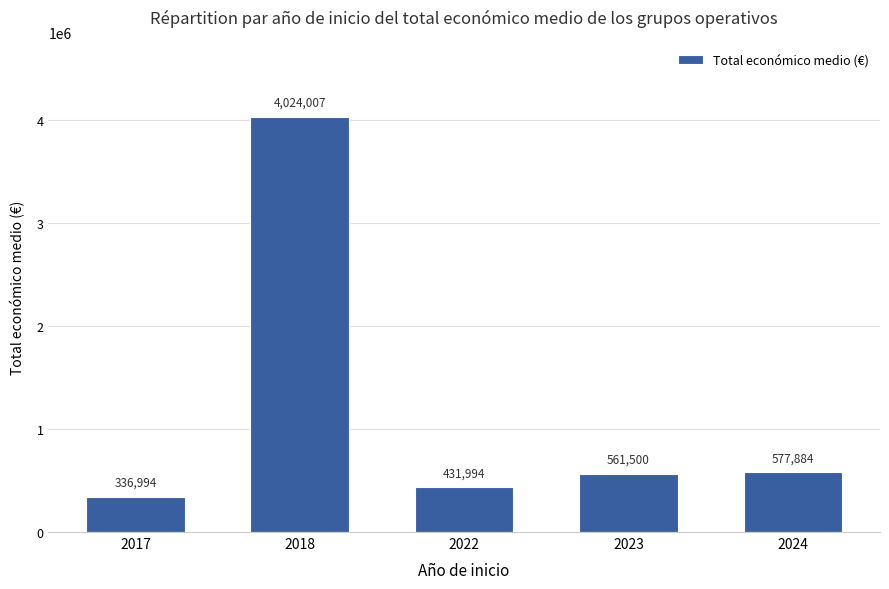

Rank the categories by value from lowest to highest.

2017, 2022, 2023, 2024, 2018